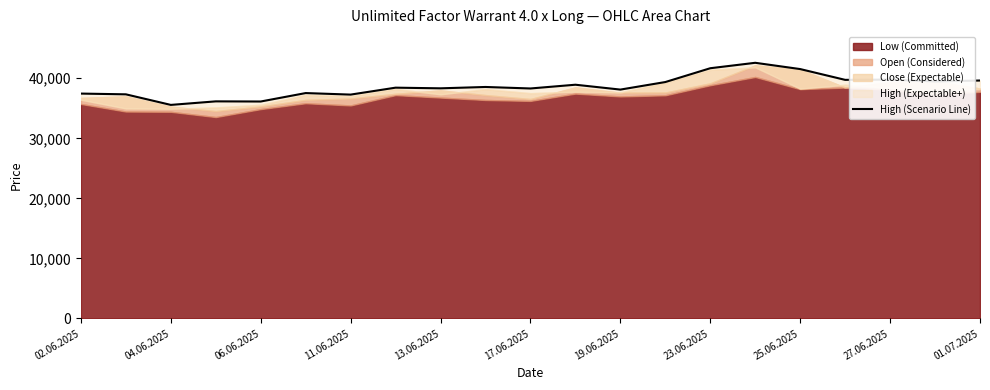

The chart shows a value of 57050 at 27.06.2025. True or false?

False